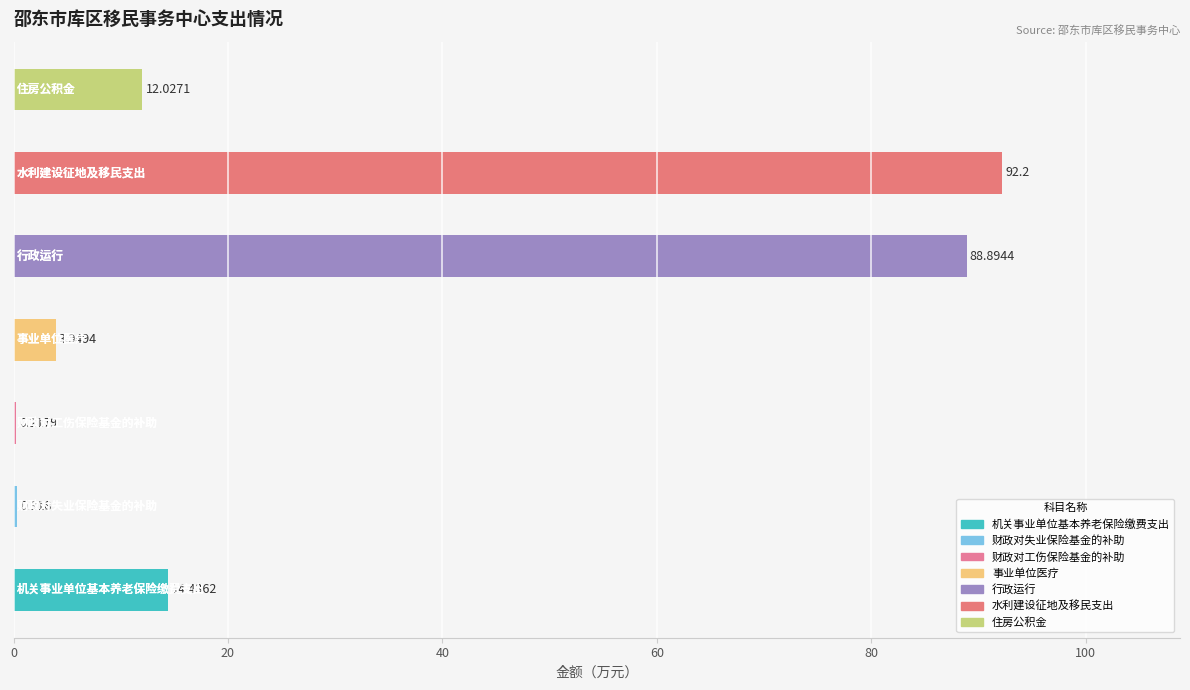

What is the sum of all 基本支出 values?

119.8